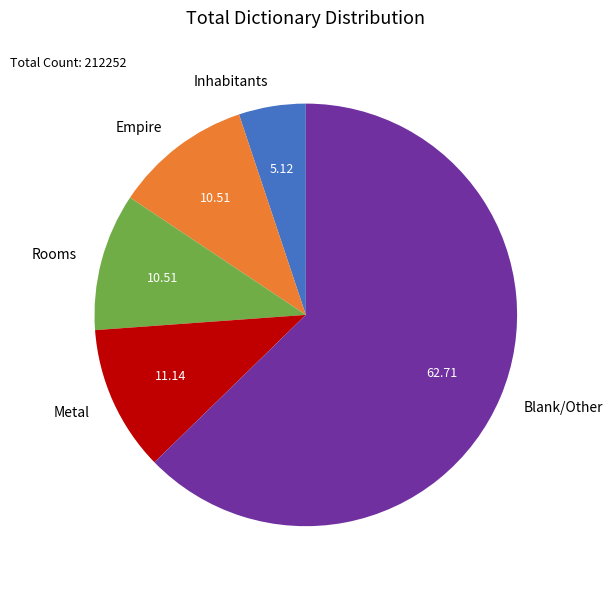

Which slice is the smallest?

Inhabitants